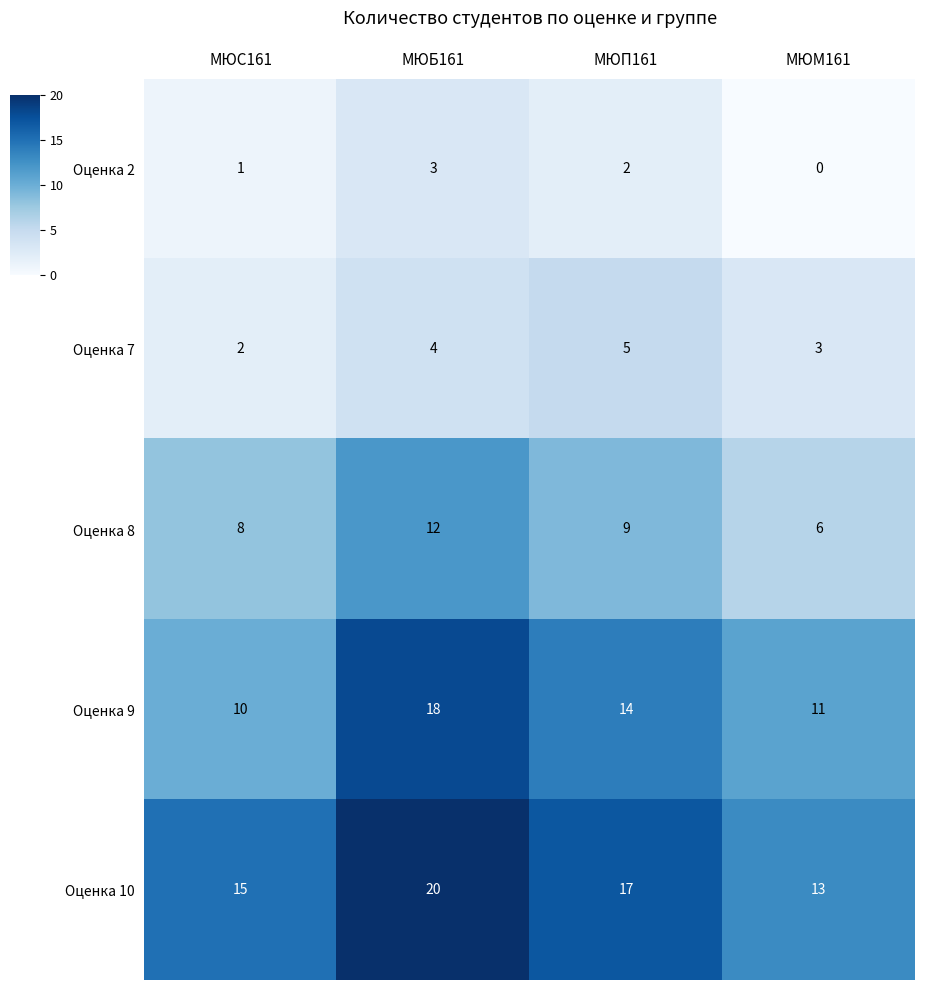

At which label is Оценка 9 closest to 14?

МЮП161